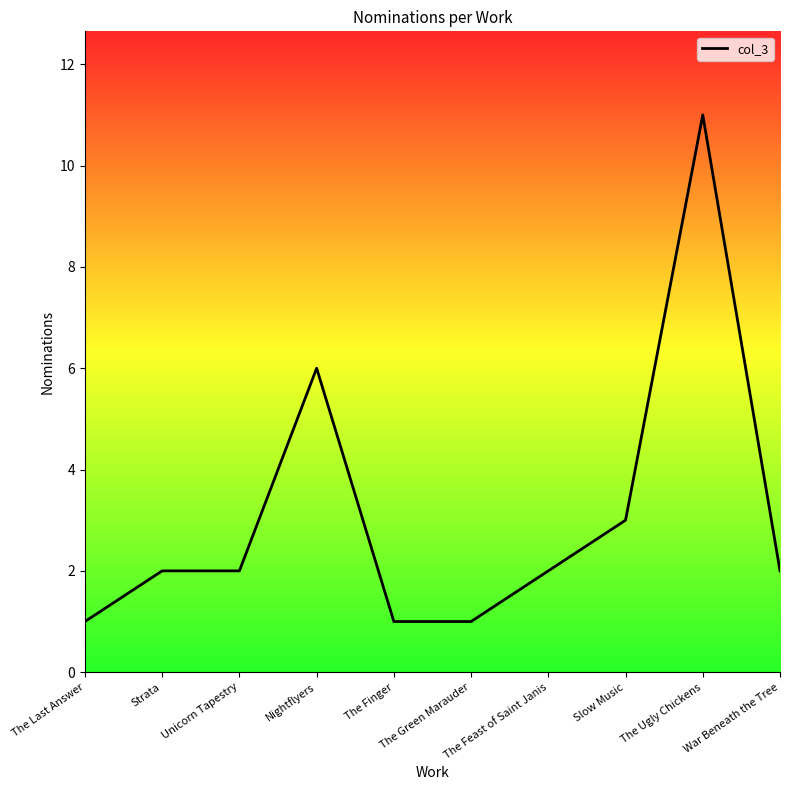

The chart shows a value of 1 at The Green Marauder. True or false?

True